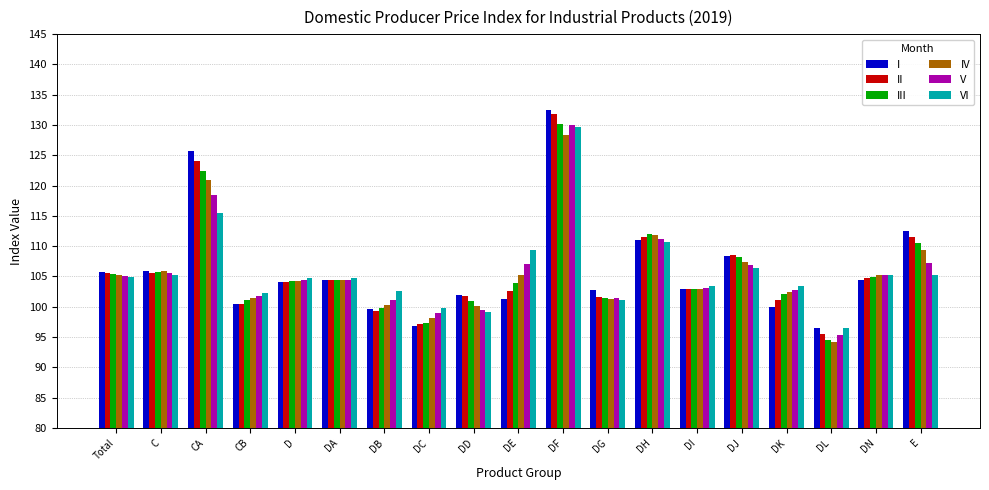

What is the average value of the V series?

105.8